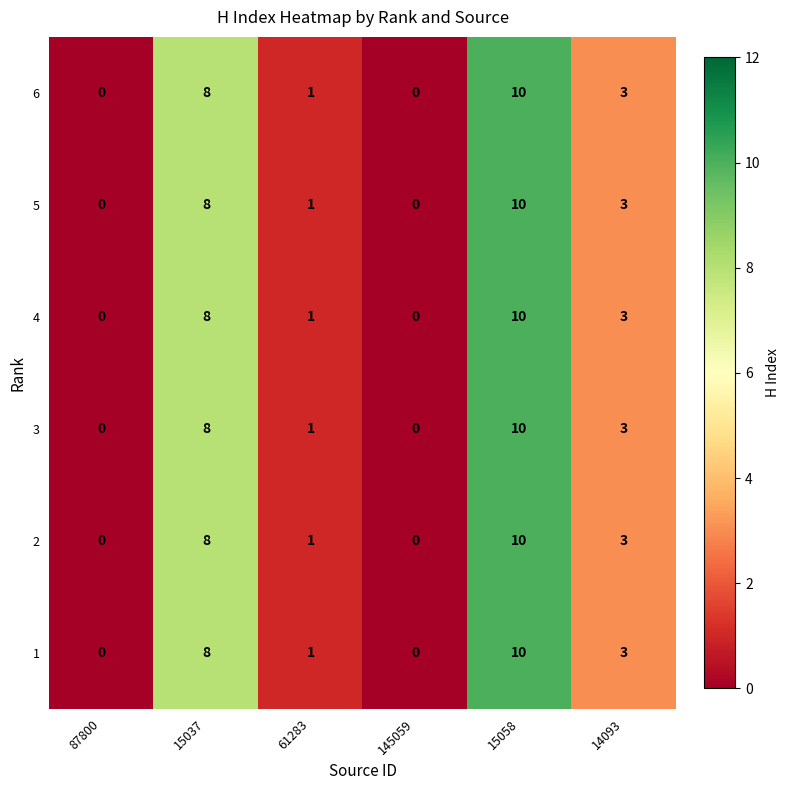

What is the sum of all 1 values?

22